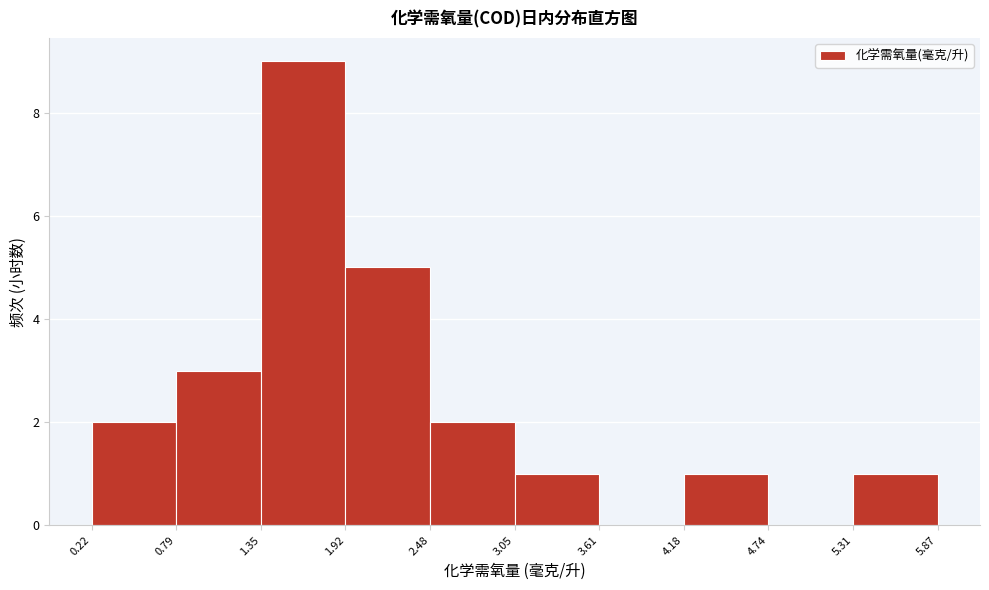

Reading left to right, list every bar in this chart as the range it spans on the x-axis followed by its height. The values are not printed on the chart, so give them approximately, as read against the axis.

0.22 to 0.79: 2
0.79 to 1.35: 3
1.35 to 1.92: 9
1.92 to 2.48: 5
2.48 to 3.05: 2
3.05 to 3.61: 1
3.61 to 4.18: 0
4.18 to 4.74: 1
4.74 to 5.31: 0
5.31 to 5.87: 1